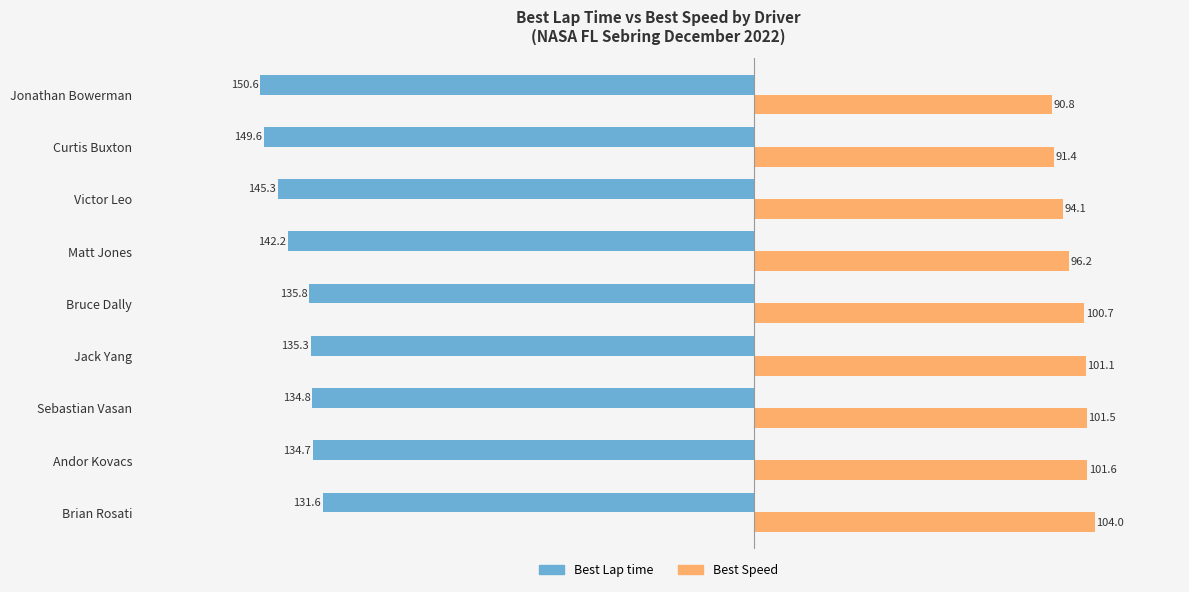

Which series has the largest total across all categories?

Best Speed